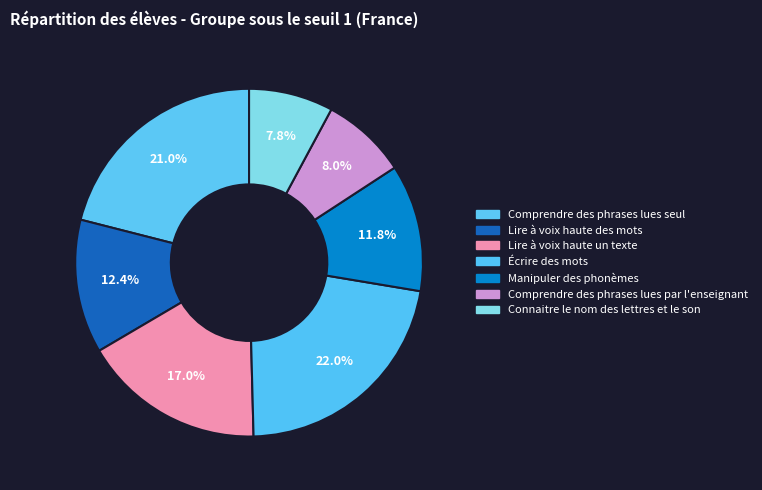

How many segments does this pie chart have?

7